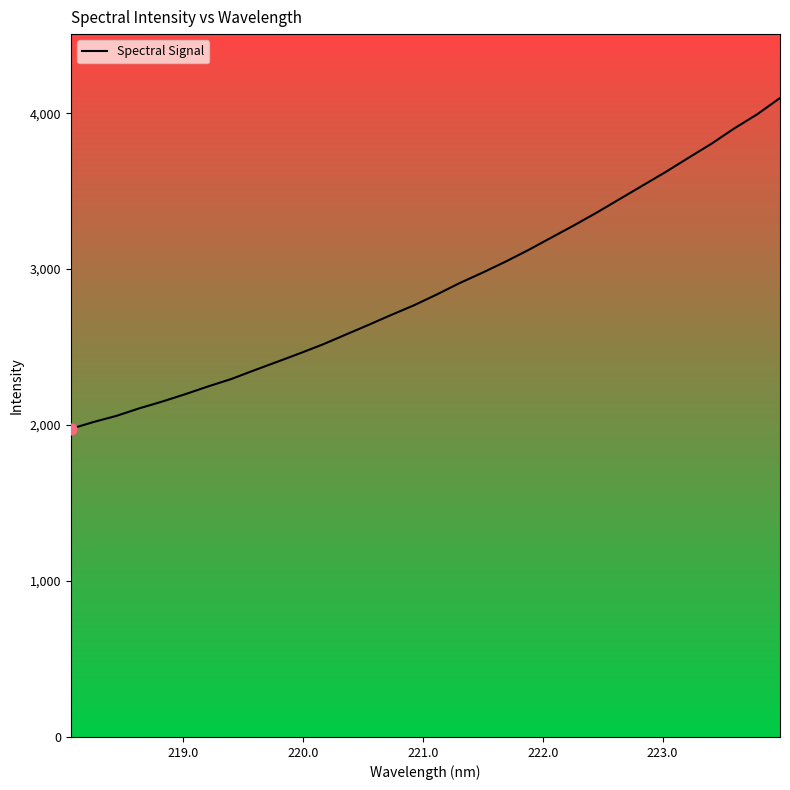

What is the minimum value for Spectral Signal?

1975.8